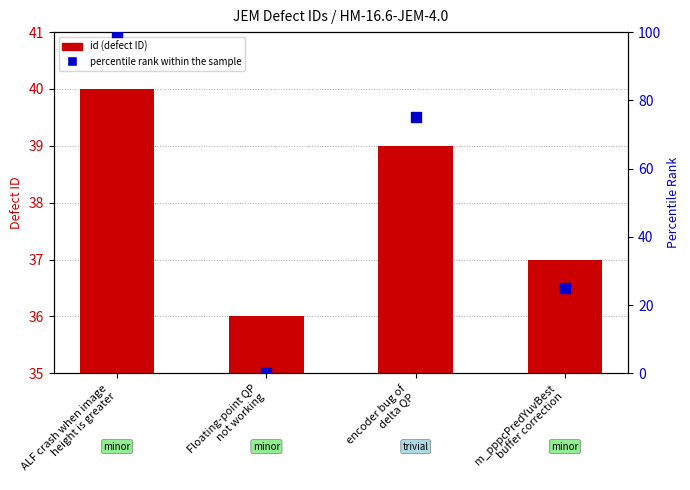

What are all the series names shown in the legend?

id (defect ID), percentile rank within the sample